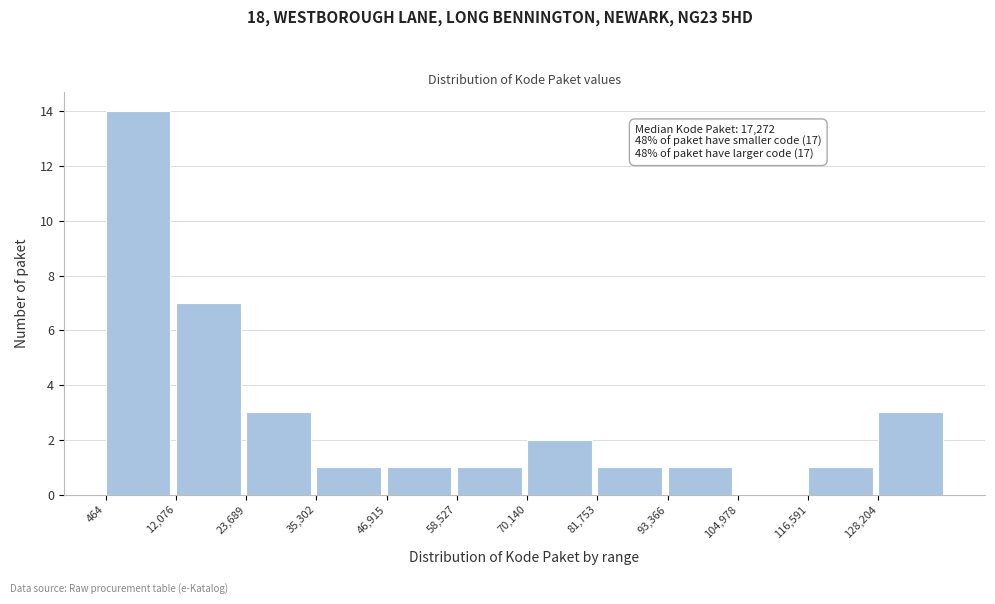

Which range on the x-axis has the tallest bar?

0 to 12000